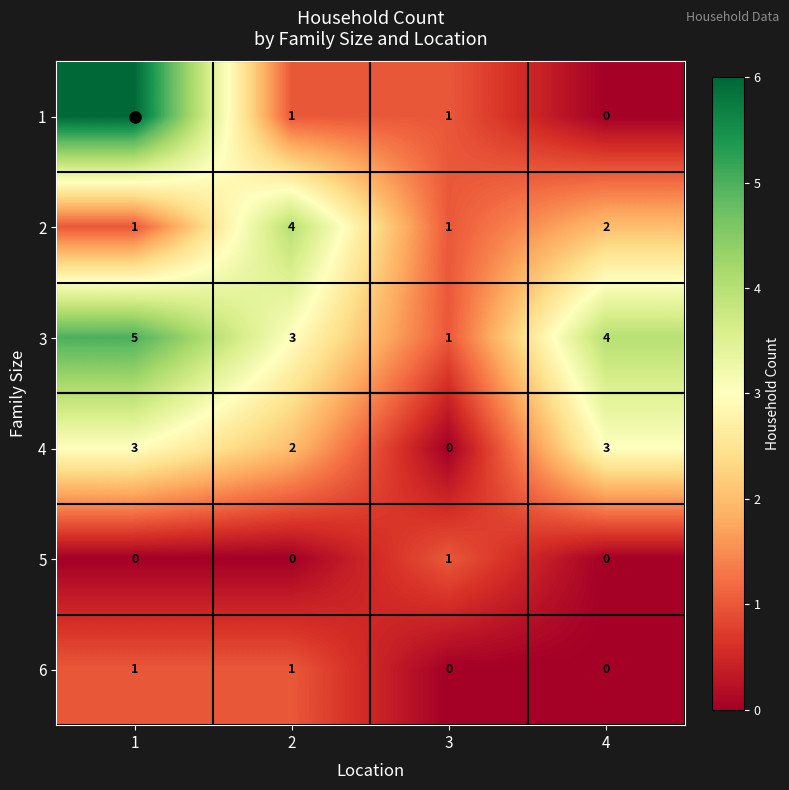

Which label corresponds to the largest value in the chart?

1